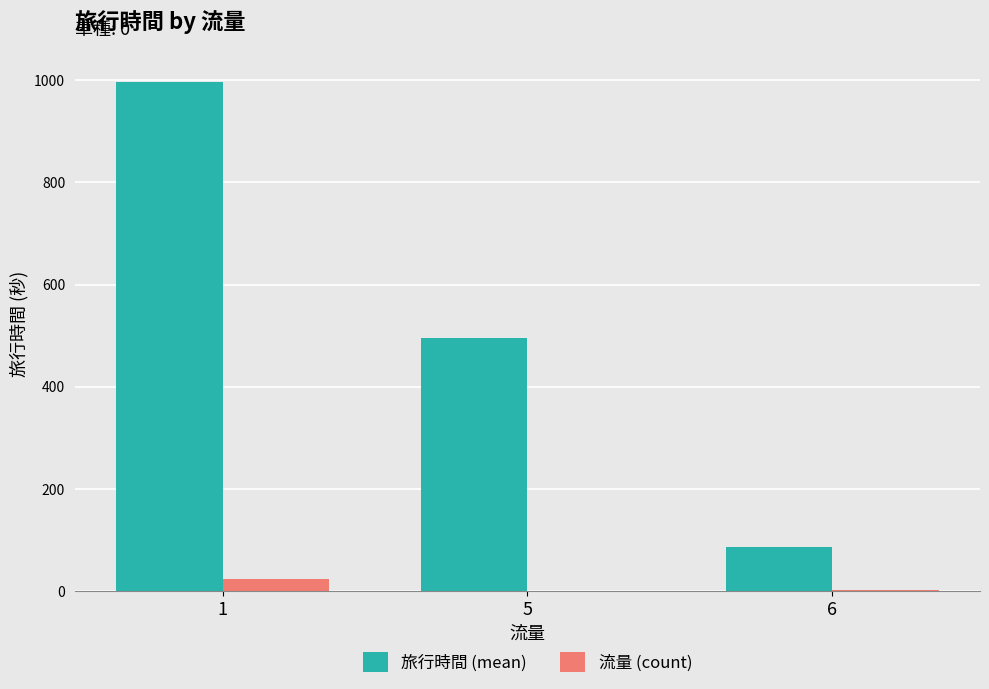

What is the maximum value for 流量 (count)?

23.0